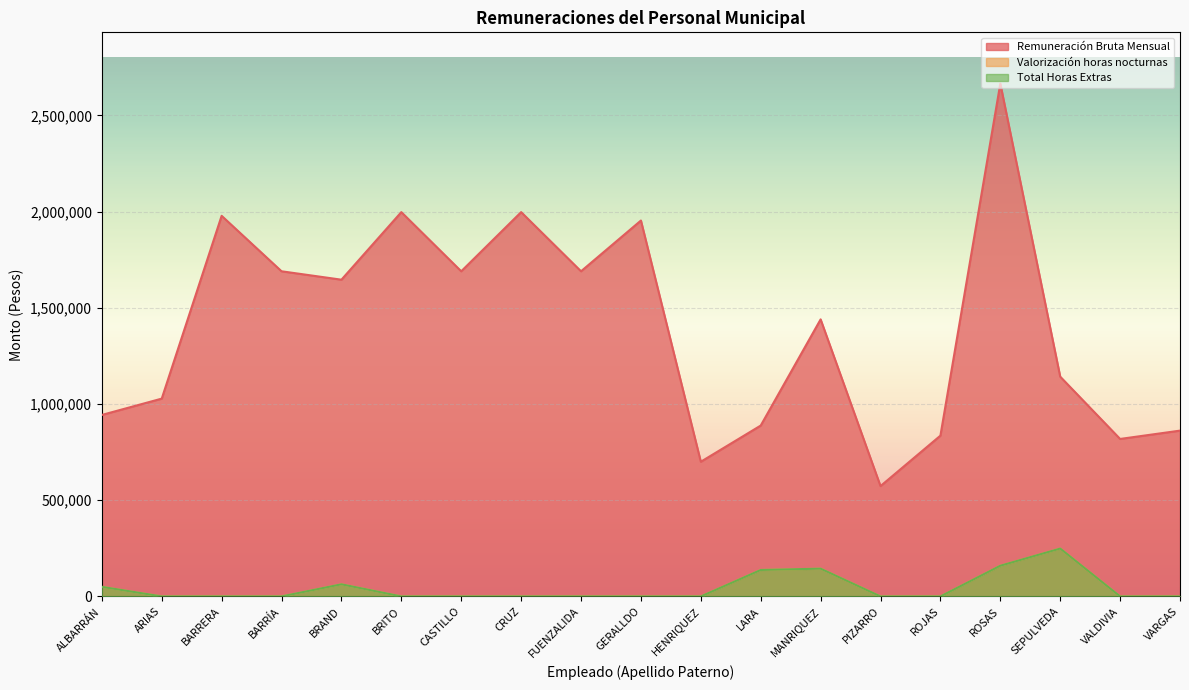

At which category does Valorización horas nocturnas reach its first local peak?

BRAND